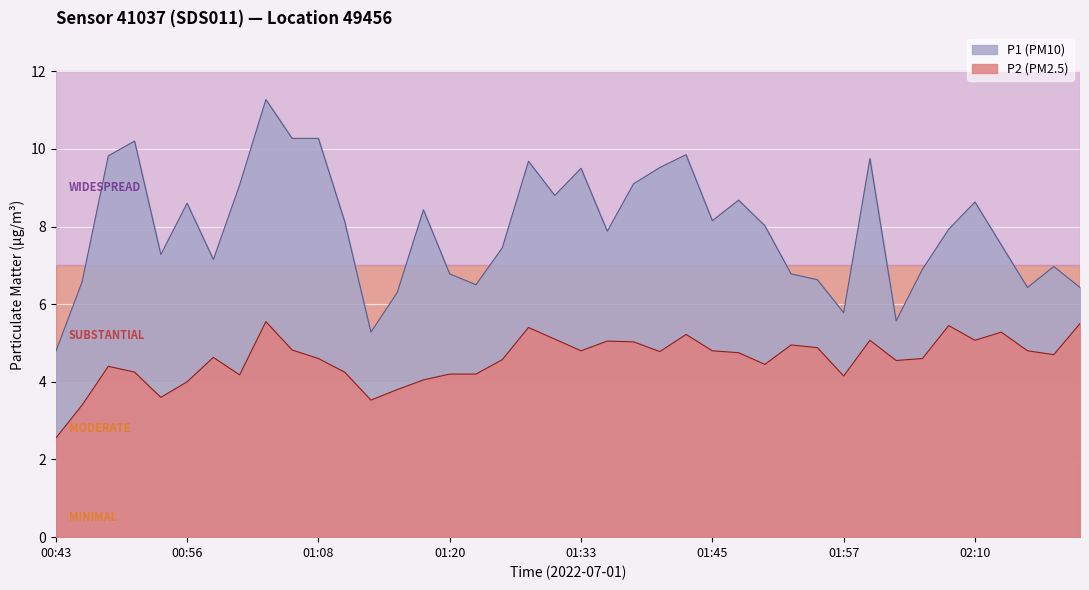

What is the label of the 20th point from the right?

01:33